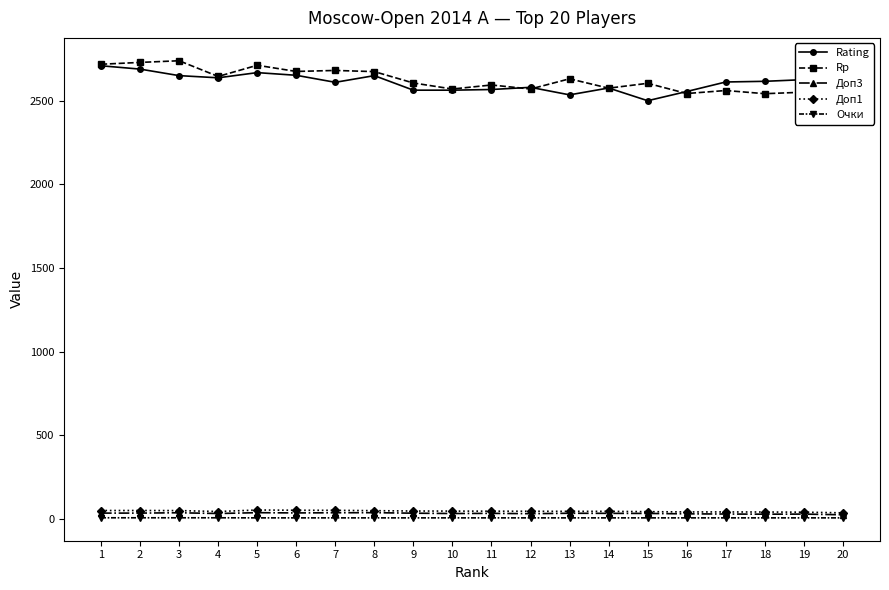

Rank the series by their maximum value, from lowest to highest.

Очки, Доп3, Доп1, Rating, Rp